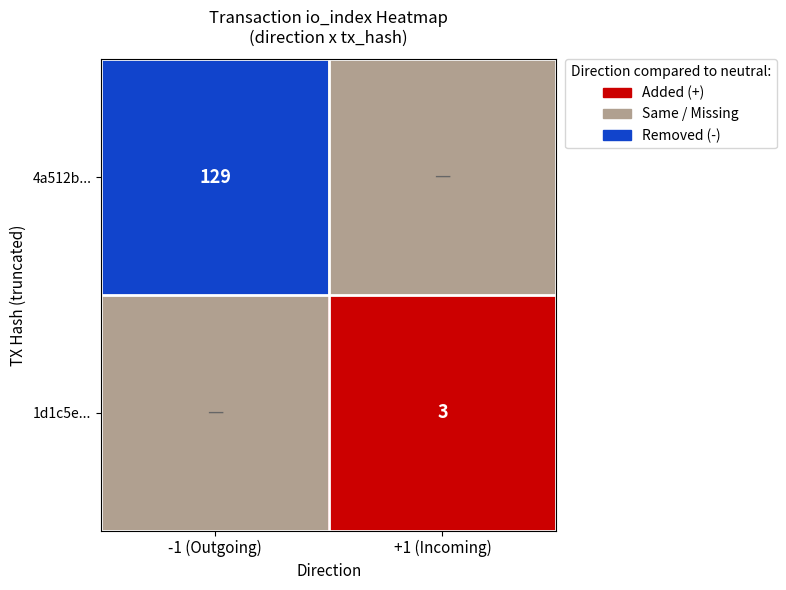

List the series in order of their overall mean, highest first.

4a512bfbcc0f510d208e9a1ee5cdea50d992c12, 1d1c5e159dc98e9fd28fa77e7e6b239aa67a539